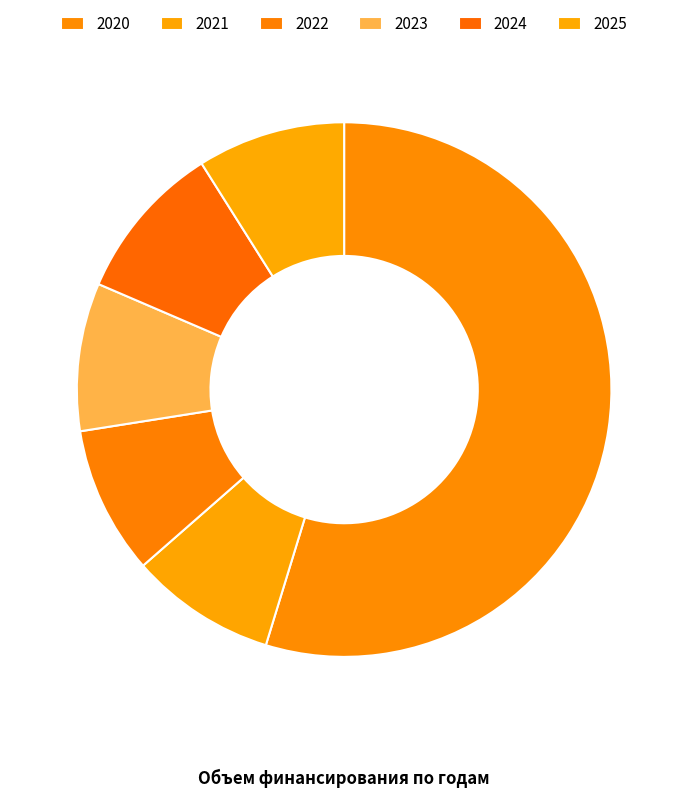

To the nearest percent, what is the difference between the 2022 and 2024 slice percentages?

1%